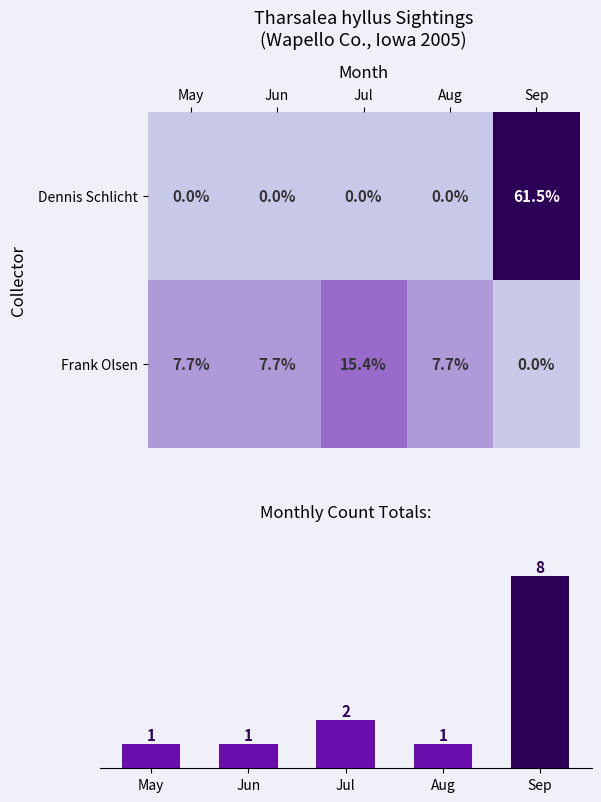

At which label does Frank Olsen reach its minimum?

Sep